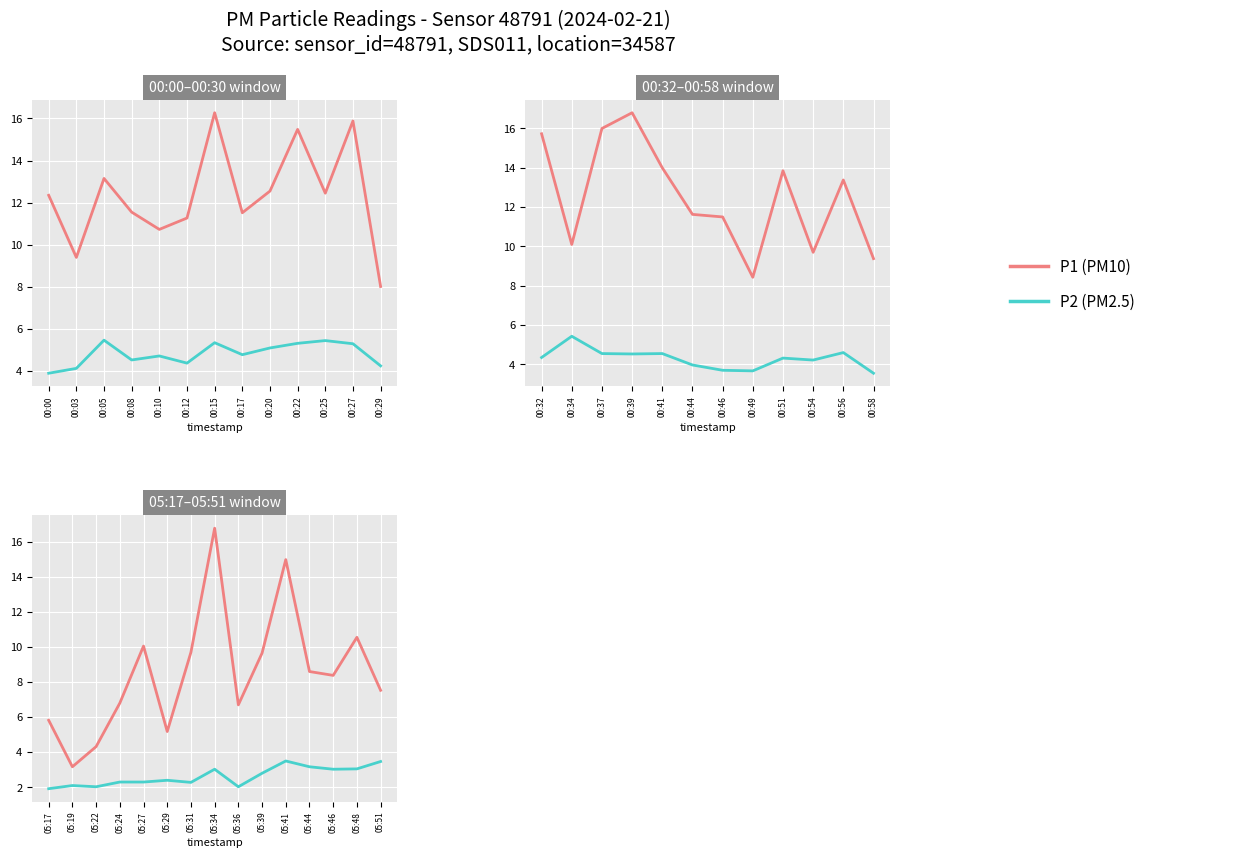

True or false: P1 and P2 cross at least once.

False